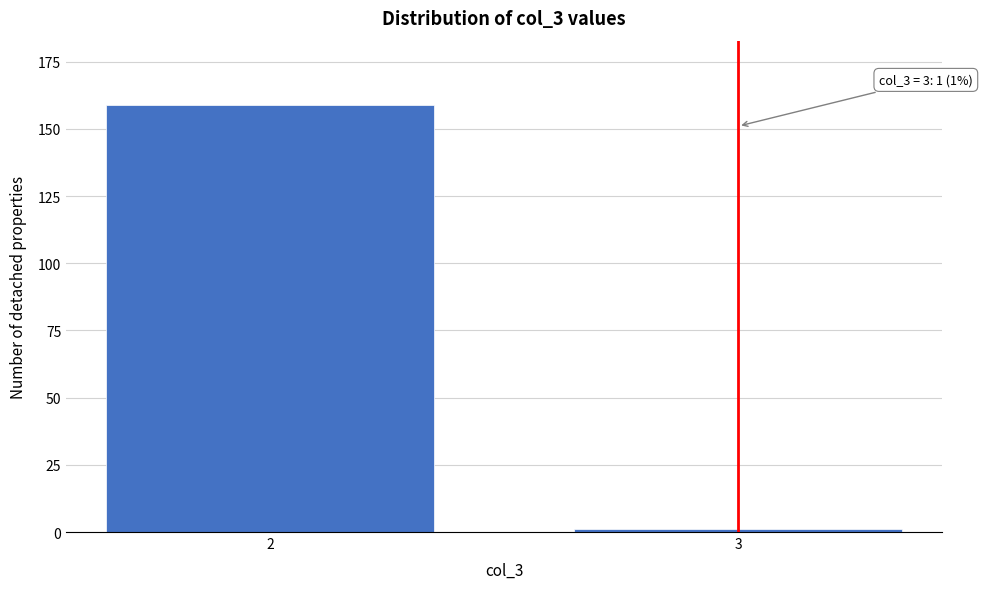

Reading left to right, list all the values displayed in this chart.

159	1